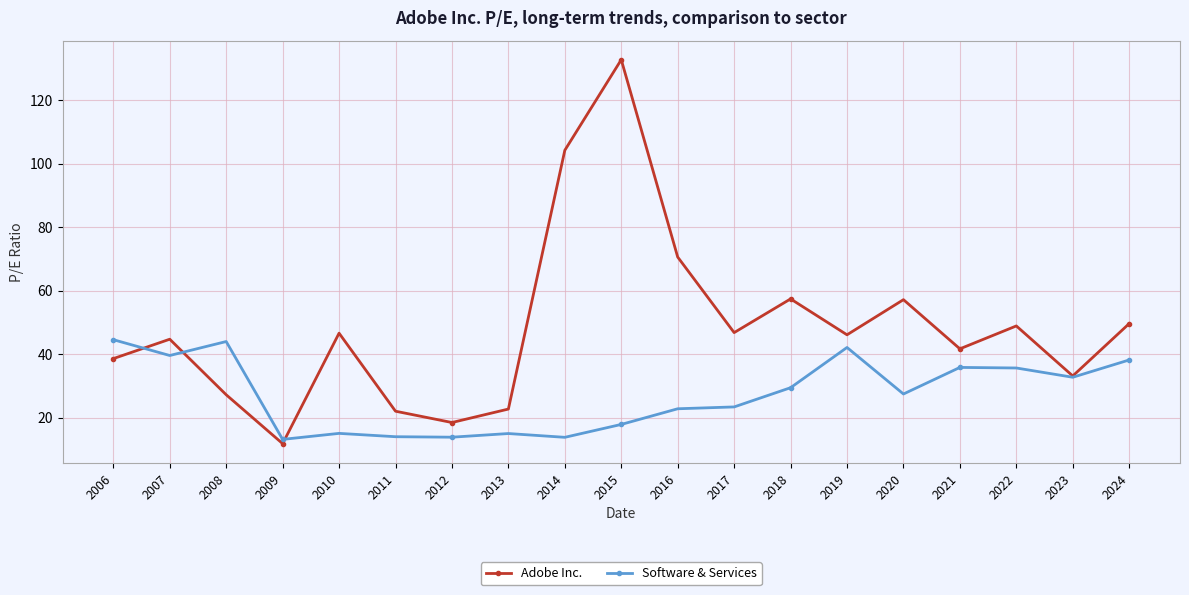

What is the maximum value shown in the chart?

132.7